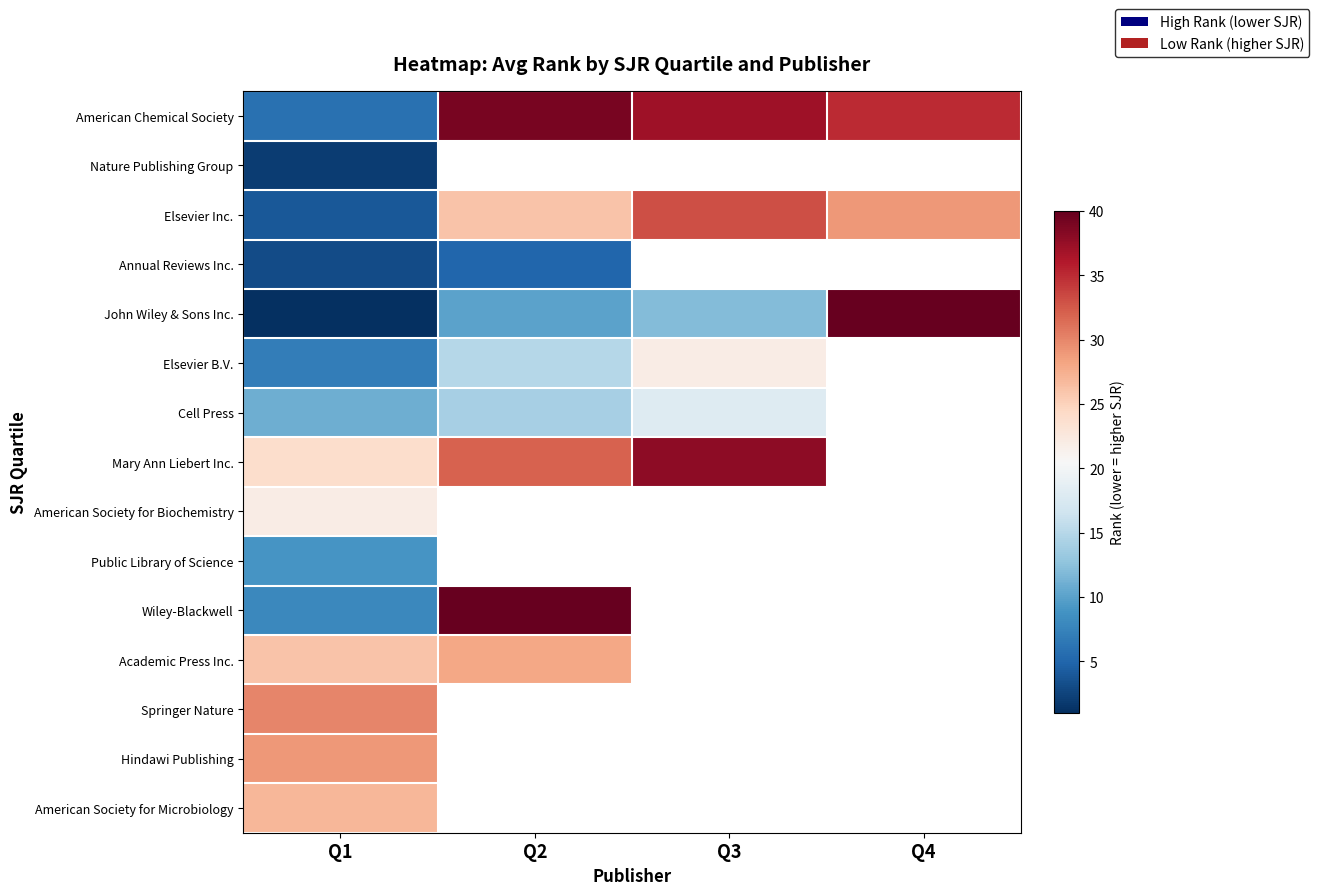

Which series changed the most between Q1 and Q4?

John Wiley & Sons Inc.